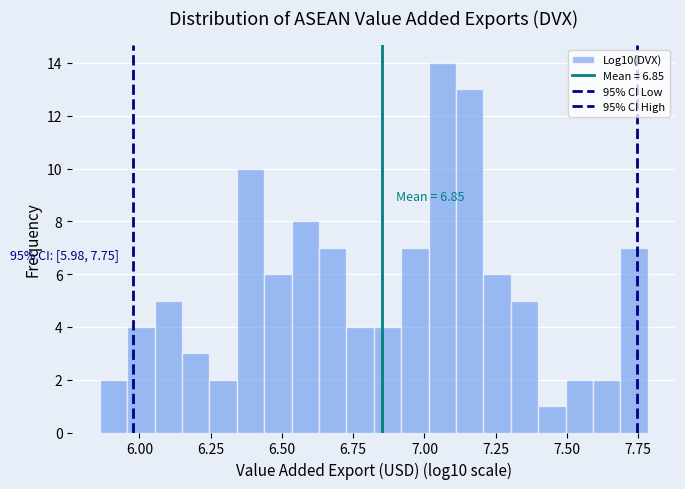

Read against the x-axis, roughly where is the centre of the tallest bar?

7.05